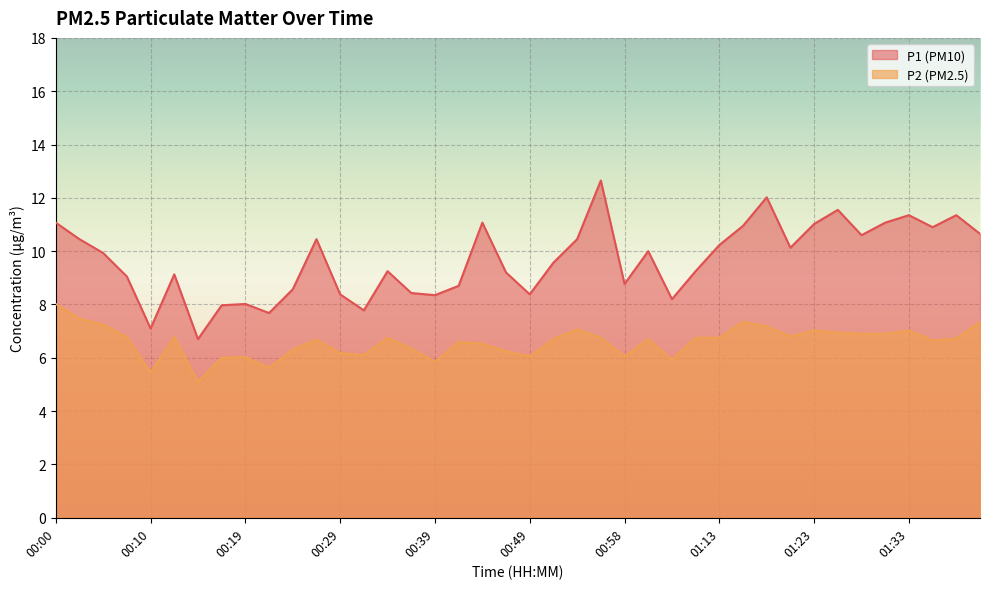

What are all the series names shown in the legend?

P1 (PM10), P2 (PM2.5)